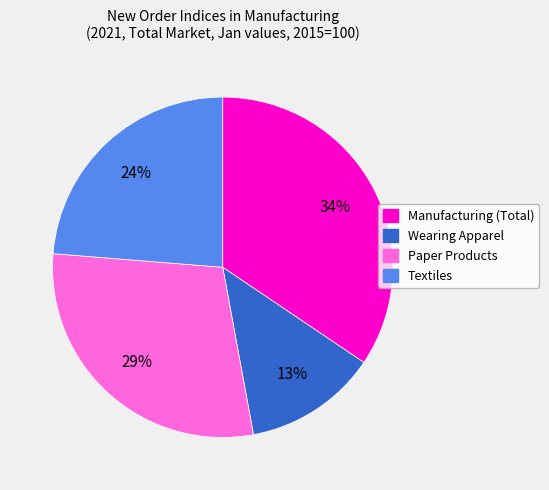

Do Textiles and Manufacturing (Total) together represent more than half of the pie?

Yes